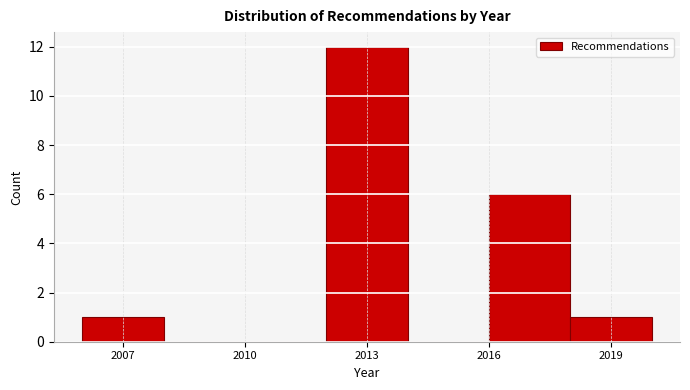

Reading left to right, list every bar in this chart as the range it spans on the x-axis followed by its height. The values are not printed on the chart, so give them approximately, as read against the axis.

2006 to 2008: 1
2008 to 2010: 0
2010 to 2012: 0
2012 to 2014: 12
2014 to 2016: 0
2016 to 2018: 6
2018 to 2020: 1